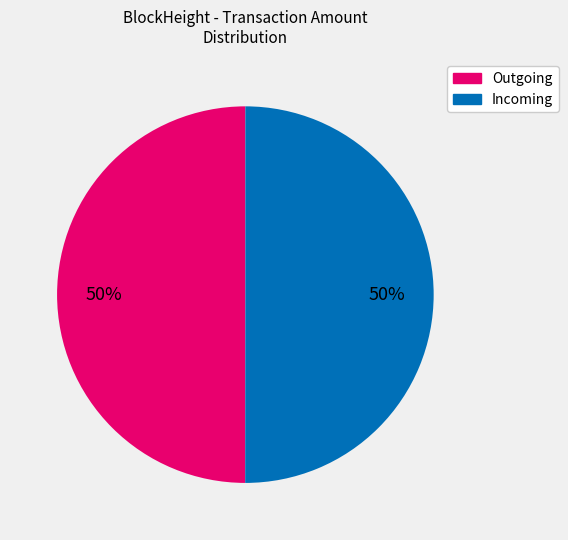

Do Outgoing and Incoming together represent more than half of the pie?

Yes